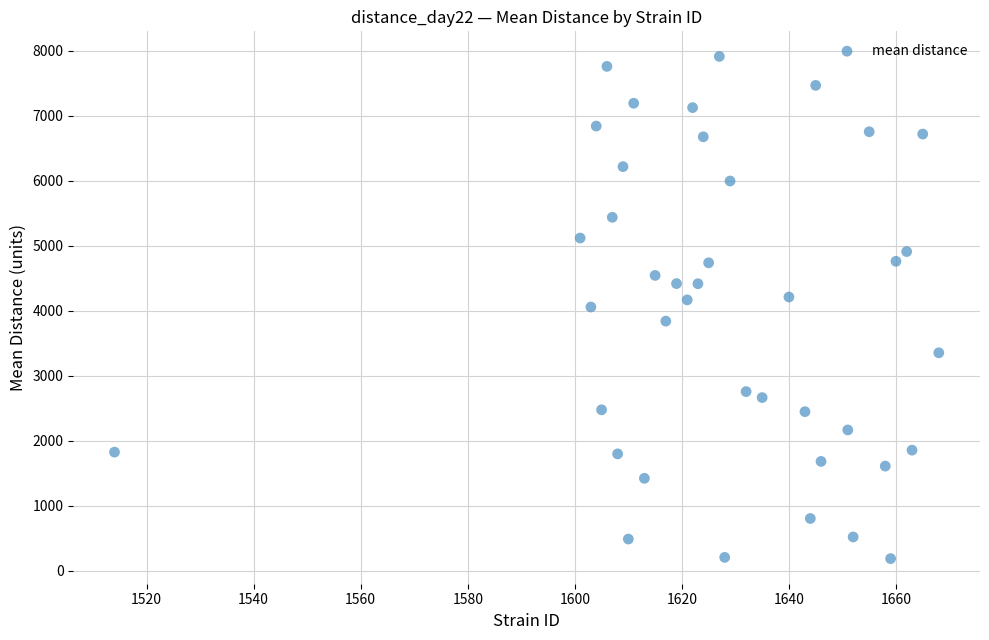

What is the range of Y values (max minus min)?

7724